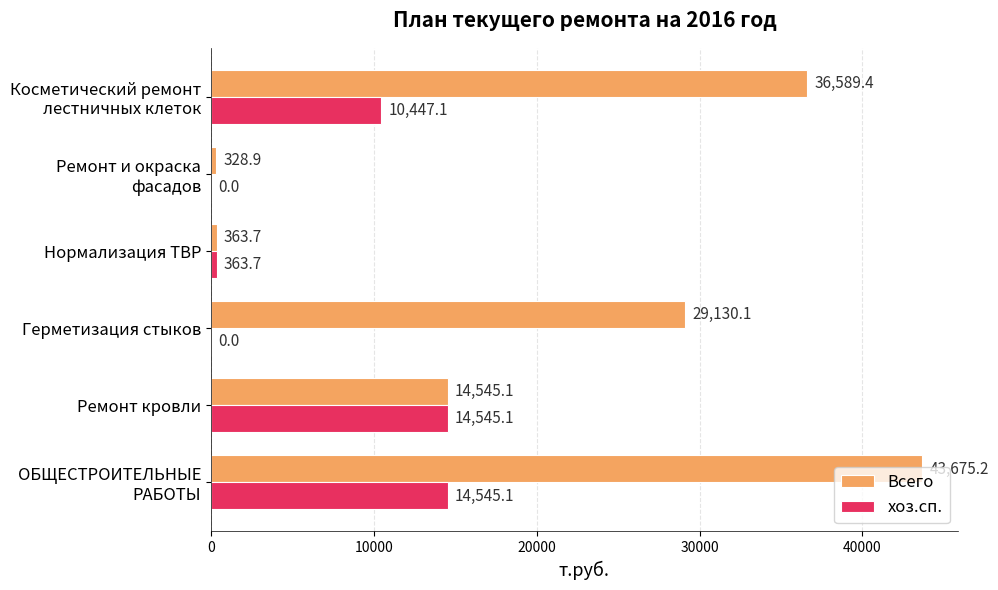

What are all the series names shown in the legend?

Всего, хоз.сп.